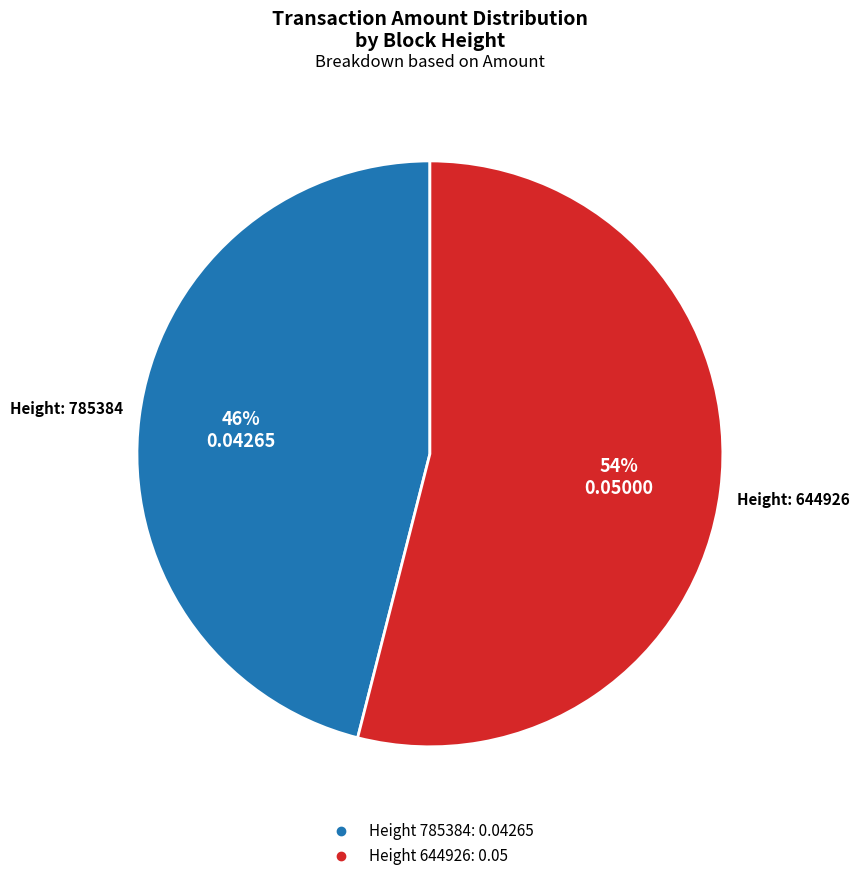

Does any single category account for the majority?

Yes